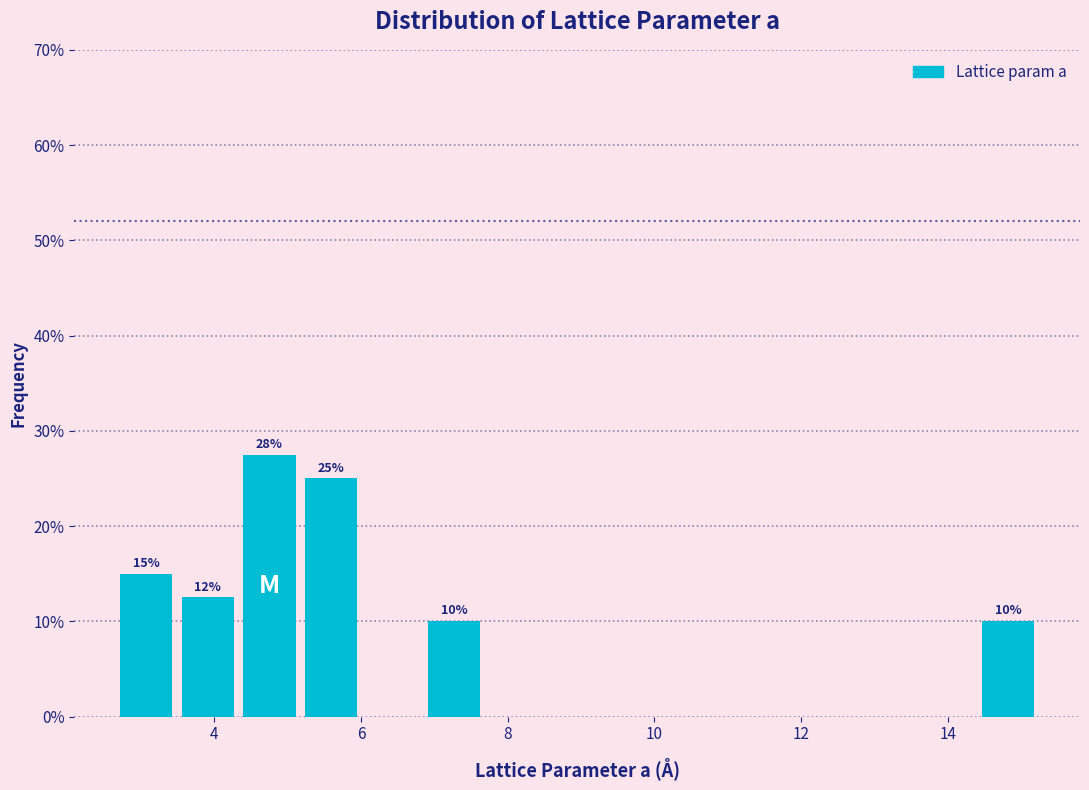

Over which range of the x-axis is the bar tallest?

4.4 to 5.2